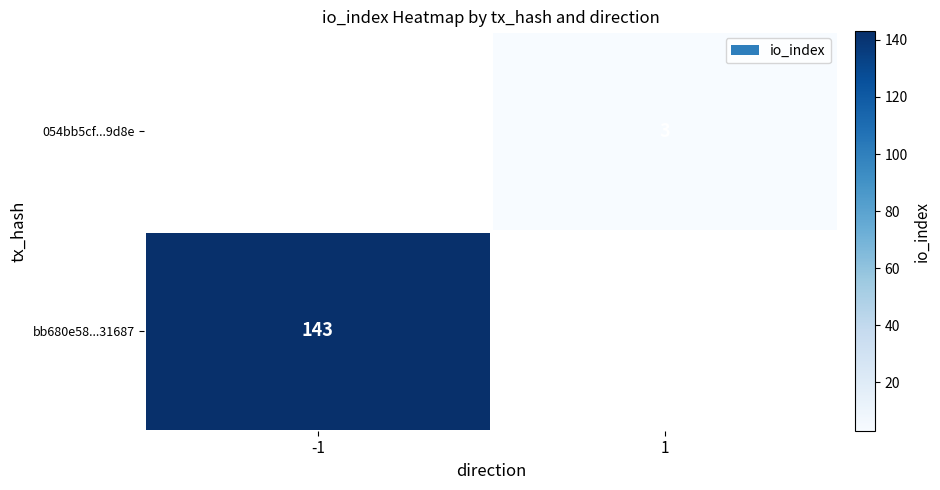

True or false: 054bb5cf...9d8e has a value of 4 at 1.

False